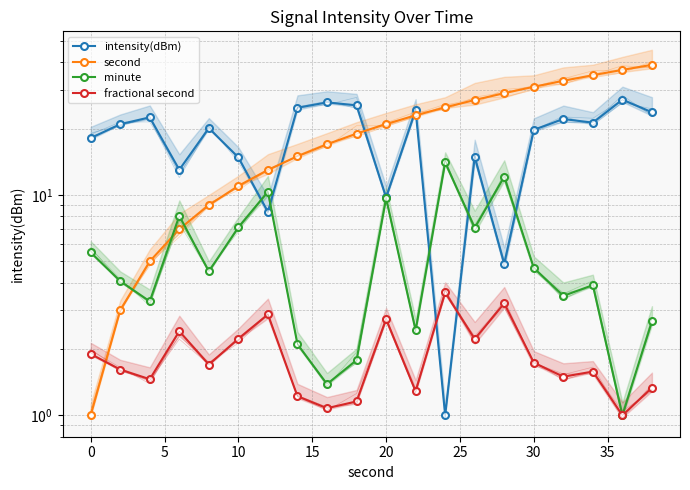

Rank the series by their maximum value, from highest to lowest.

second, intensity(dBm), minute, fractional second